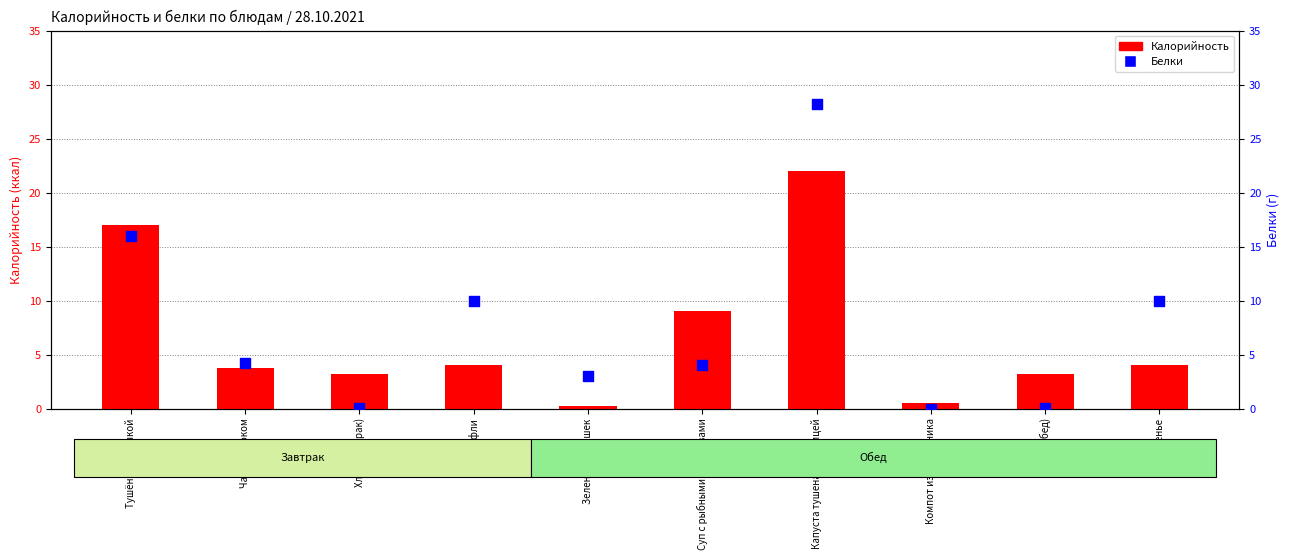

What are all the series names shown in the legend?

Калорийность, Белки